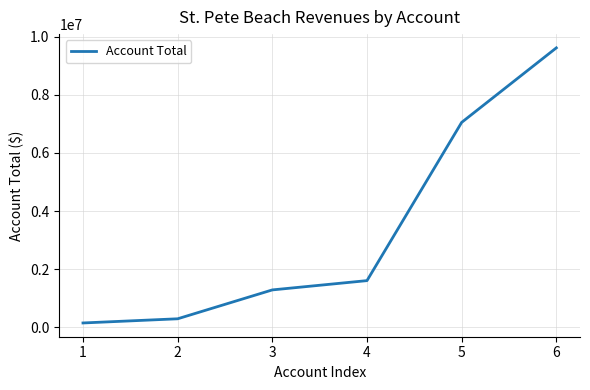

Approximately how many times larger is the value at 1 compared to 2?

0.5